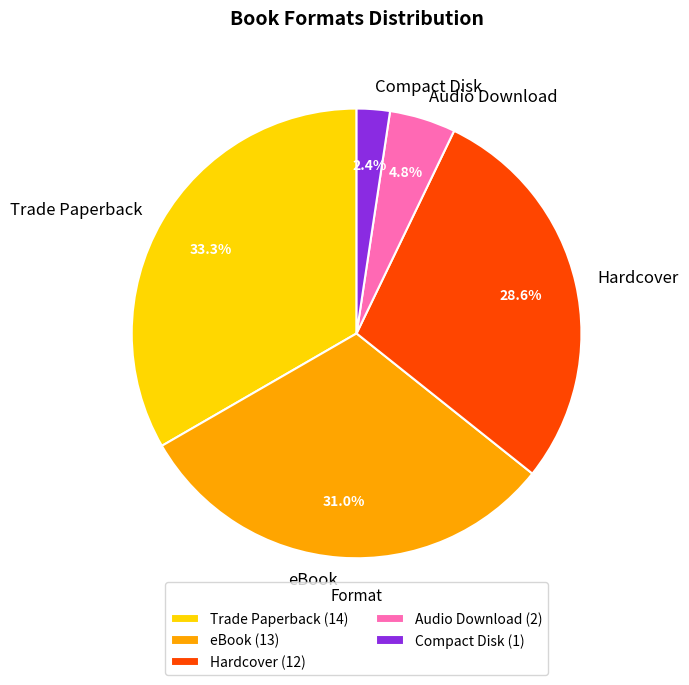

What portion of the pie excludes Hardcover?

71.4%